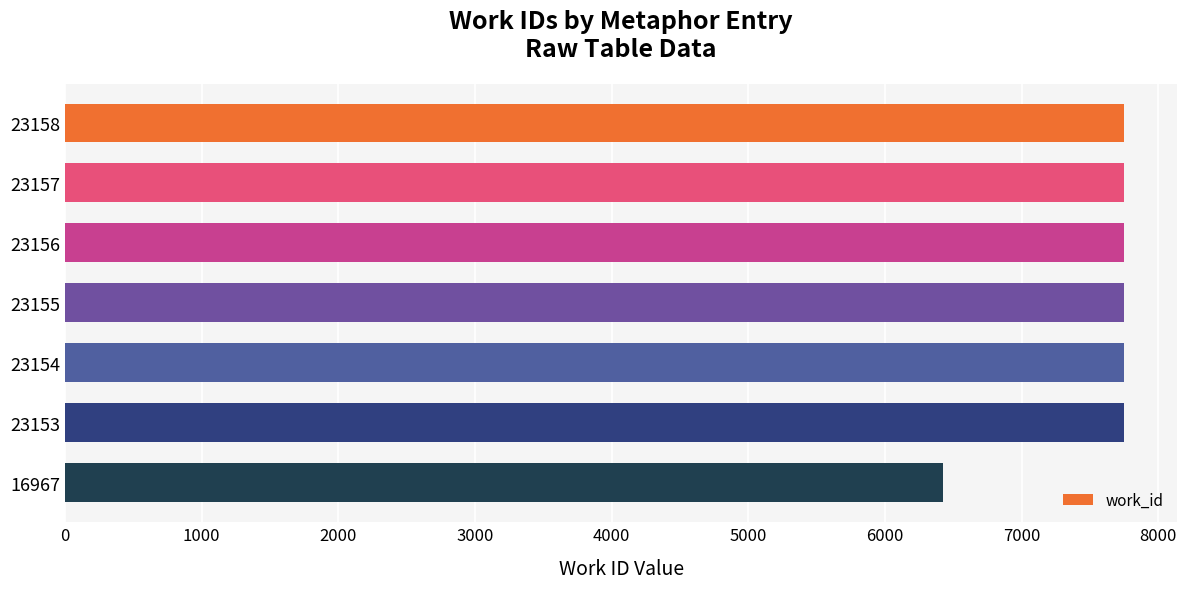

The value at 23153 is 13610. True or false?

False